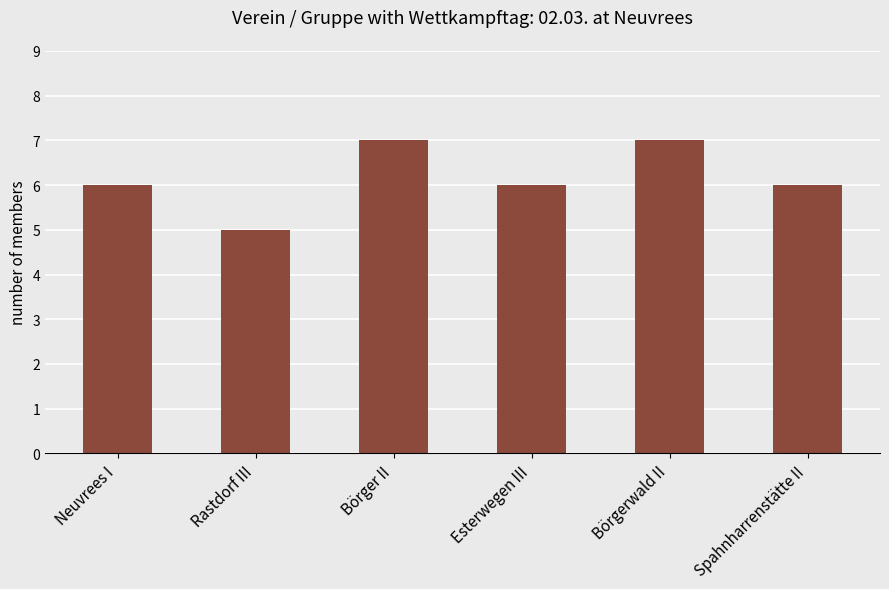

What is the minimum value shown in the chart?

5